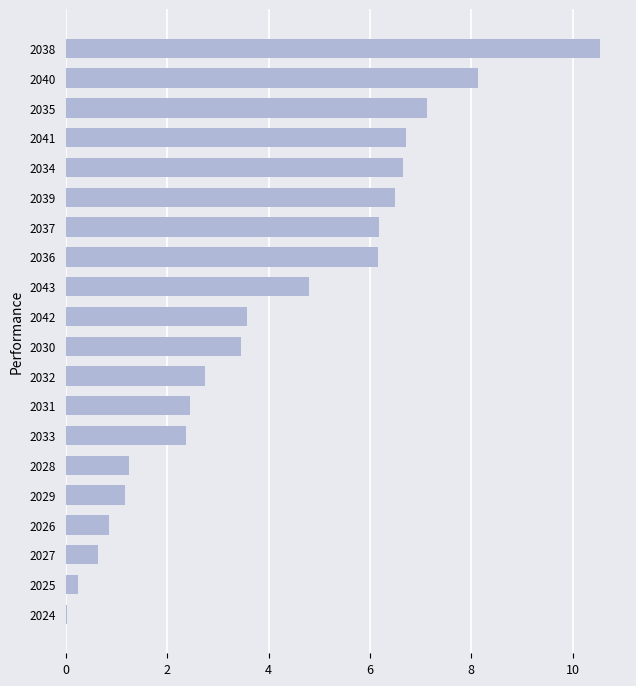

What is the sum of all values?

81.5